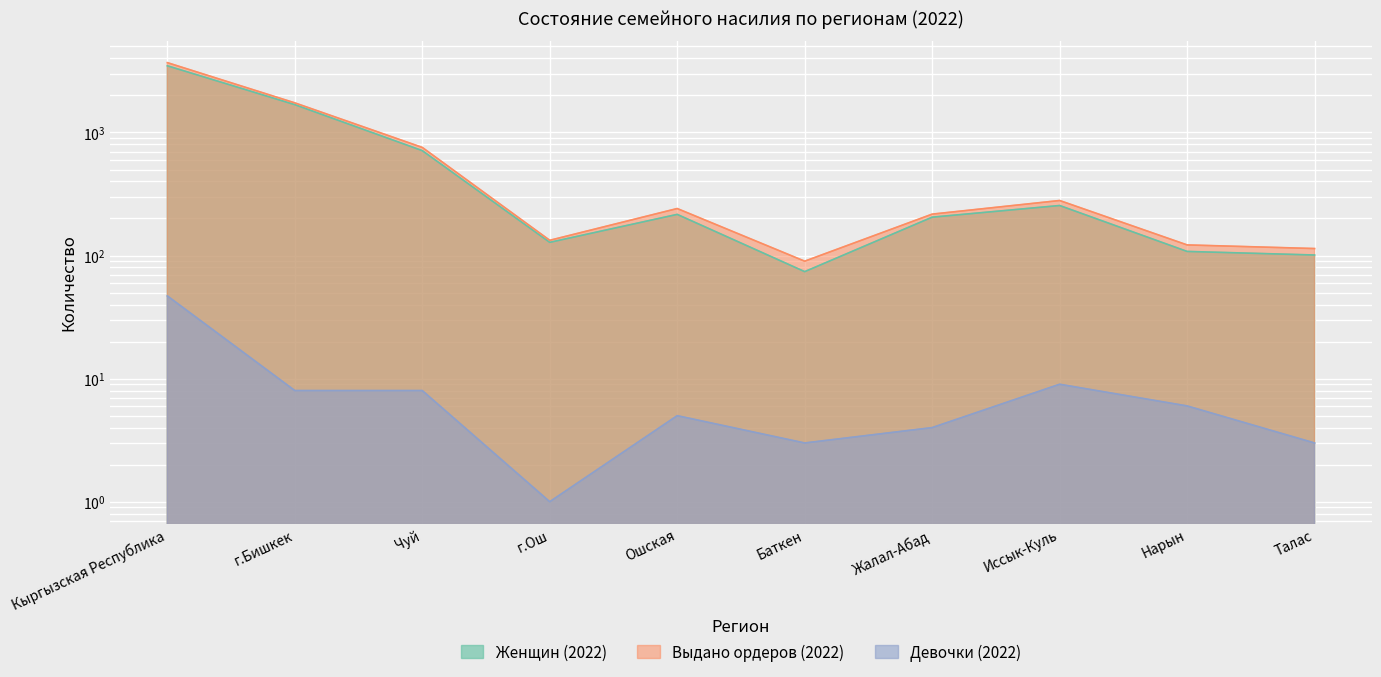

Reading right to left, what are all the values shown in this chart?

Женщин (2022): Талас=101	Нарын=108	Иссык-Куль=255	Жалал-Абад=205	Баткен=74	Ошская=216	г.Ош=128	Чуй=712	г.Бишкек=1683	Кыргызская Республика=3482
Выдано ордеров (2022): Талас=114	Нарын=122	Иссык-Куль=280	Жалал-Абад=217	Баткен=90	Ошская=241	г.Ош=133	Чуй=756	г.Бишкек=1740	Кыргызская Республика=3693
Девочки (2022): Талас=3	Нарын=6	Иссык-Куль=9	Жалал-Абад=4	Баткен=3	Ошская=5	г.Ош=1	Чуй=8	г.Бишкек=8	Кыргызская Республика=47